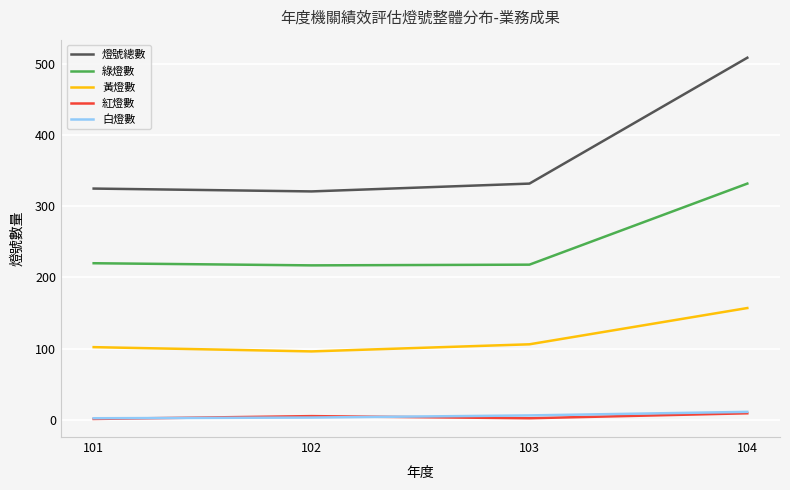

What is the maximum value shown in the chart?

509